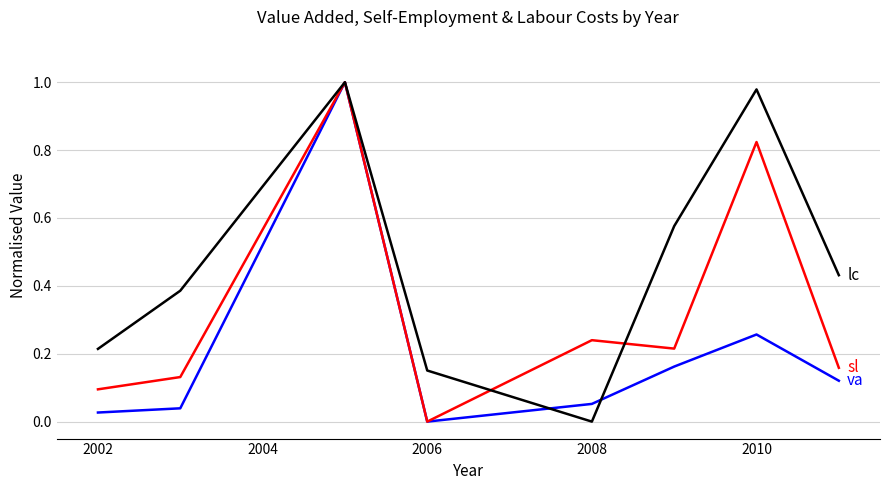

Is this an area chart (filled region under the line)?

No